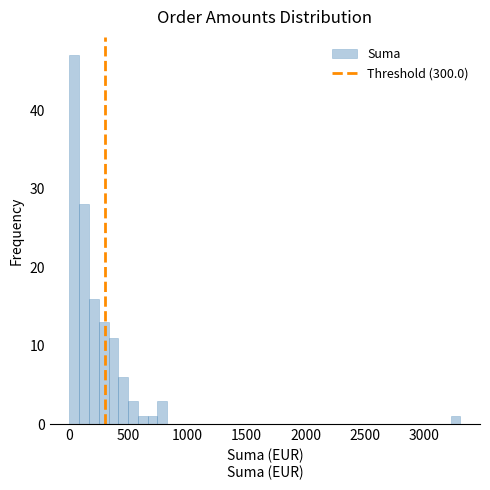

Around what value on the x-axis is the tallest bar? Give the approximate position of its centre, as read against the axis.

50